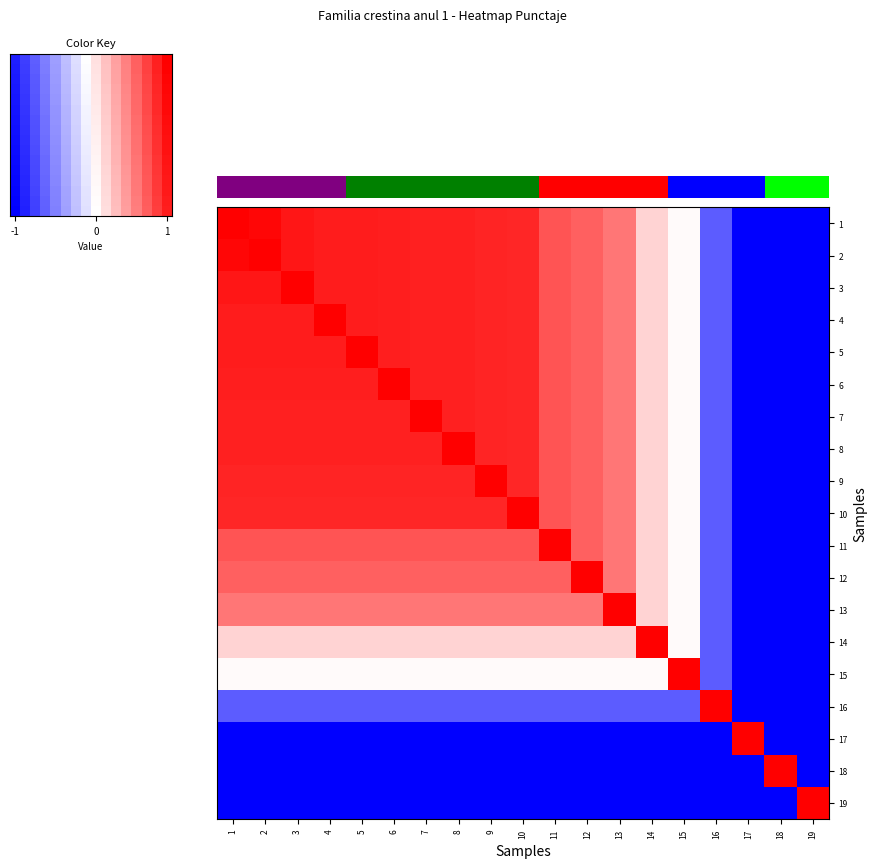

At which label does 2 reach its peak?

2